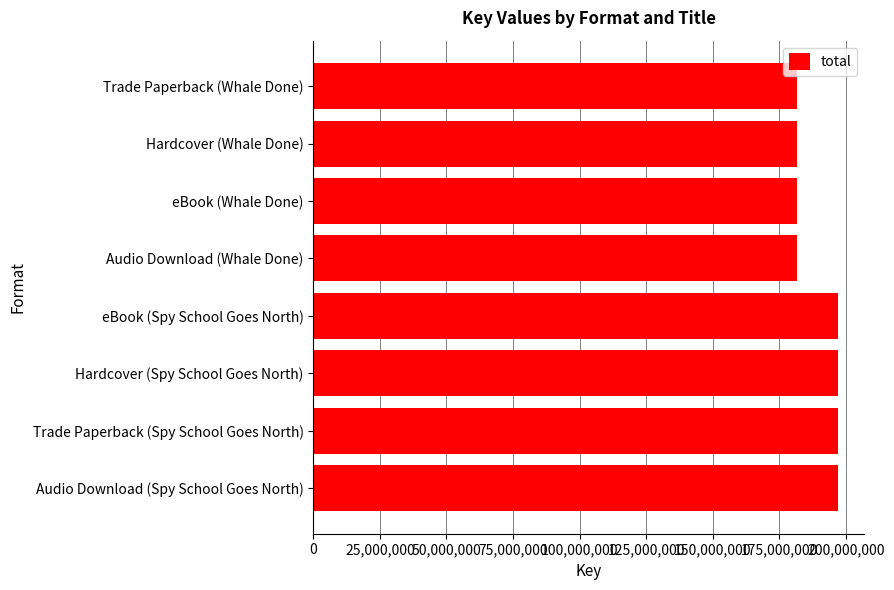

Approximately how many times larger is the value at Trade Paperback (Whale Done) compared to Hardcover (Whale Done)?

1.0